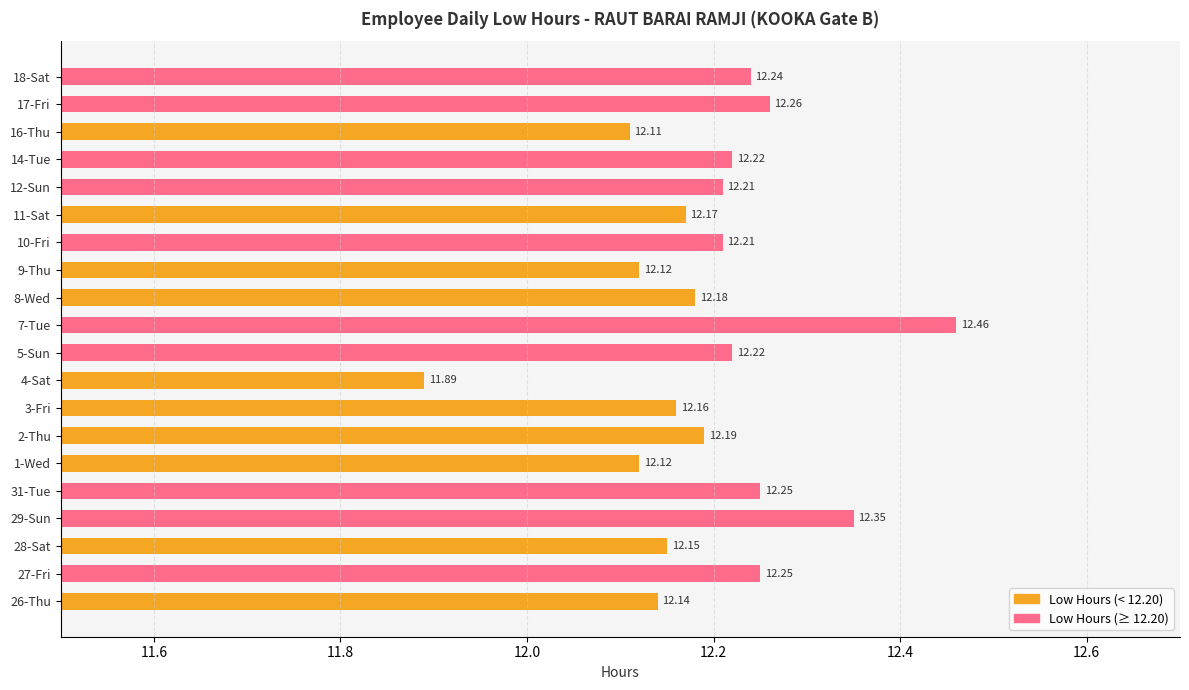

What is the greatest value displayed?

12.5